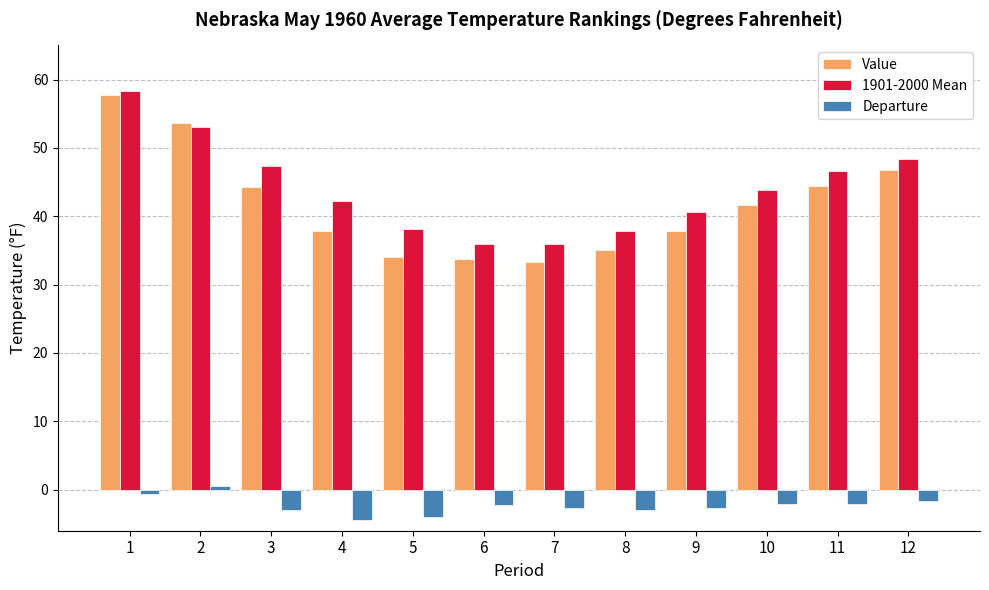

What is the sum of the Departure values at 7 and 6?

-4.9